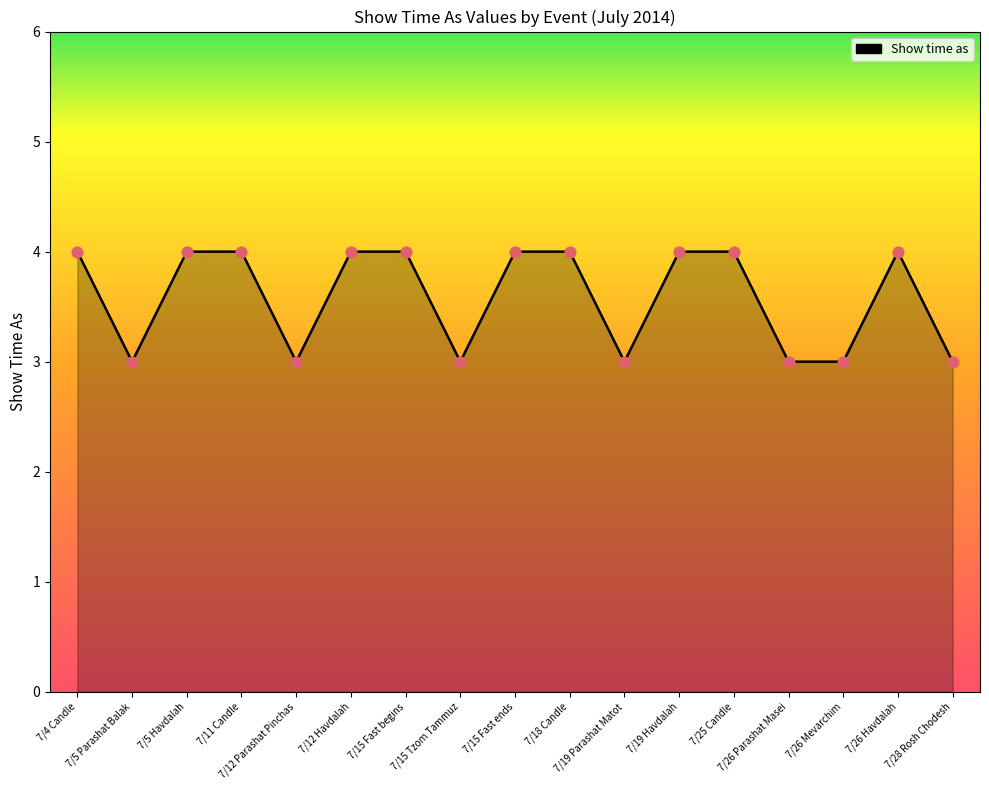

Approximately how many times larger is the value at 7/26 Havdalah compared to 7/15 Fast begins?

1.0